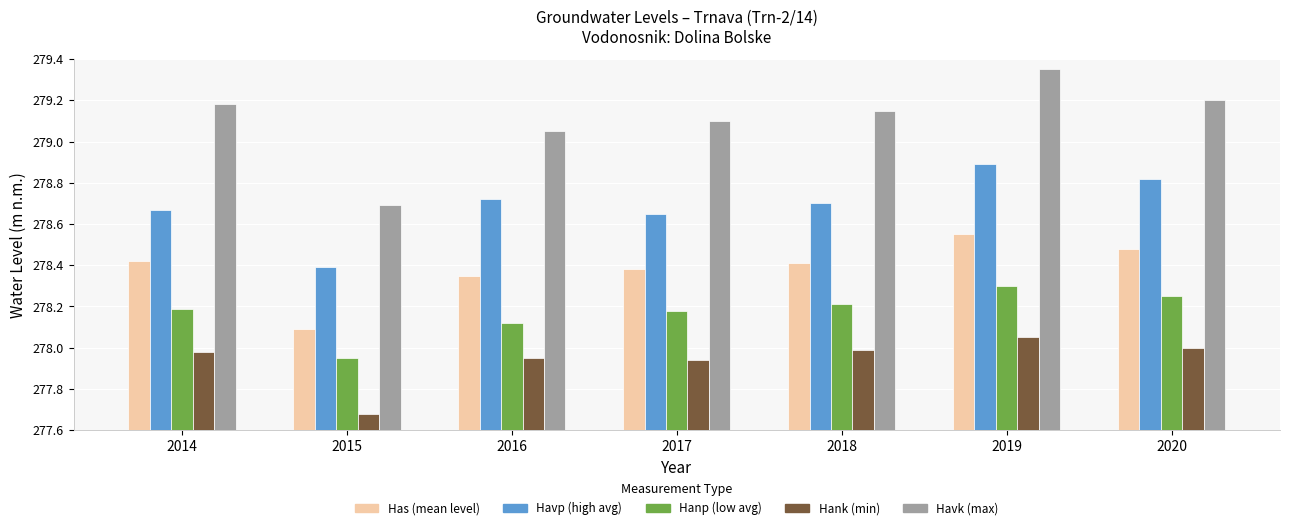

Does the chart contain stacked bars?

No